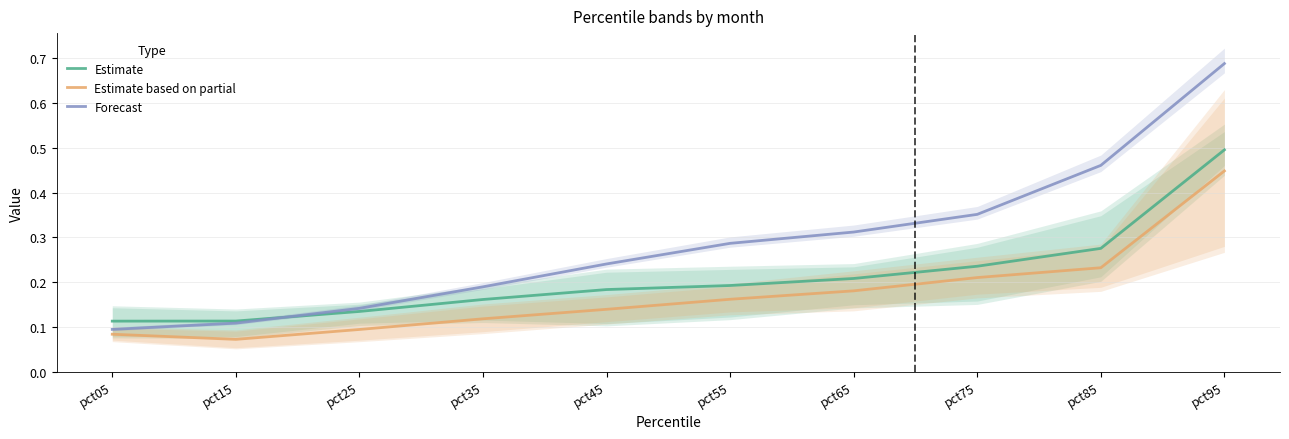

What is the minimum value for Forecast?

0.1